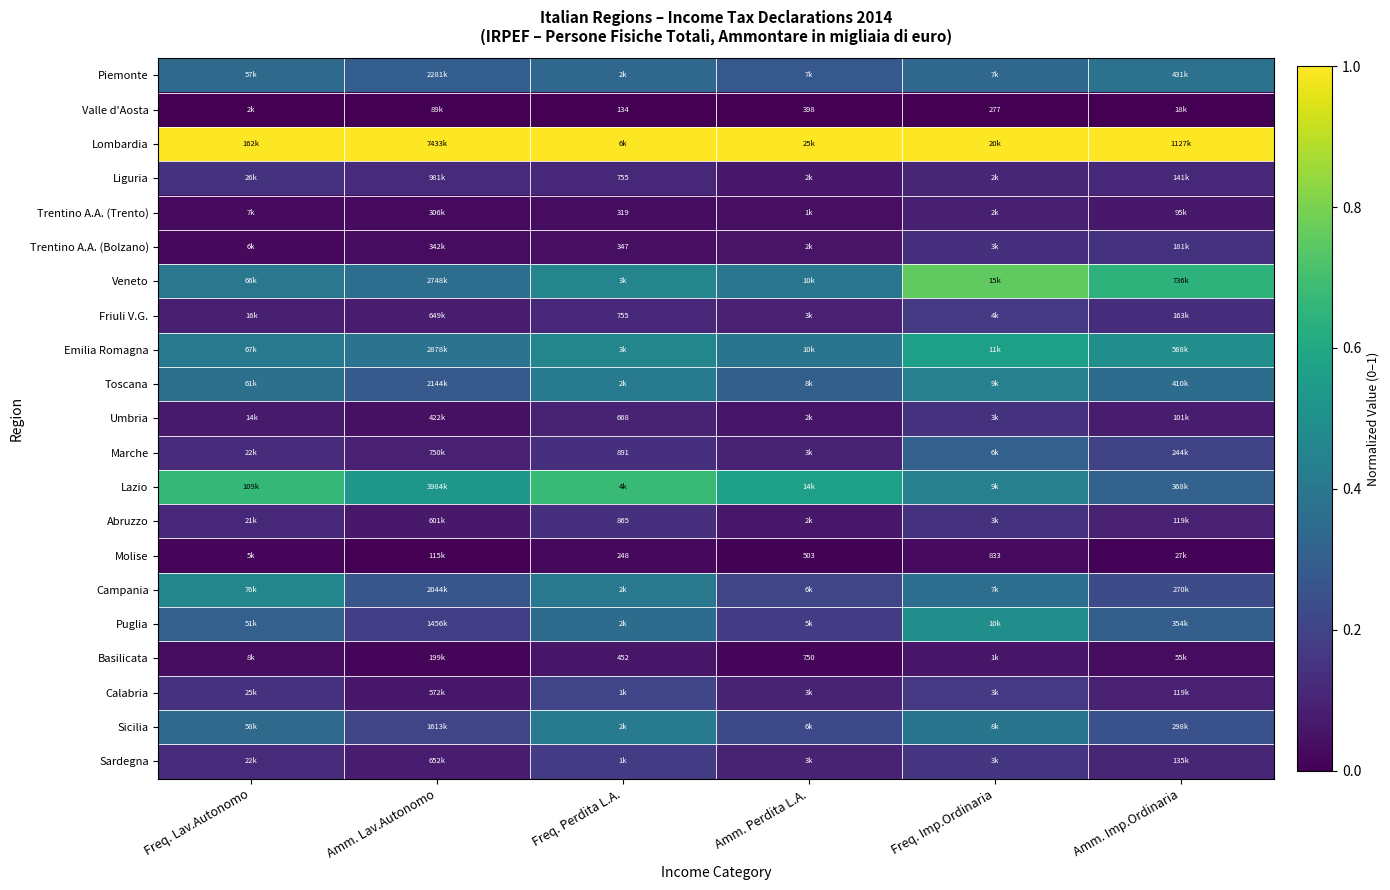

At which category does the chart reach its peak across all series?

Freq. Lav.Autonomo